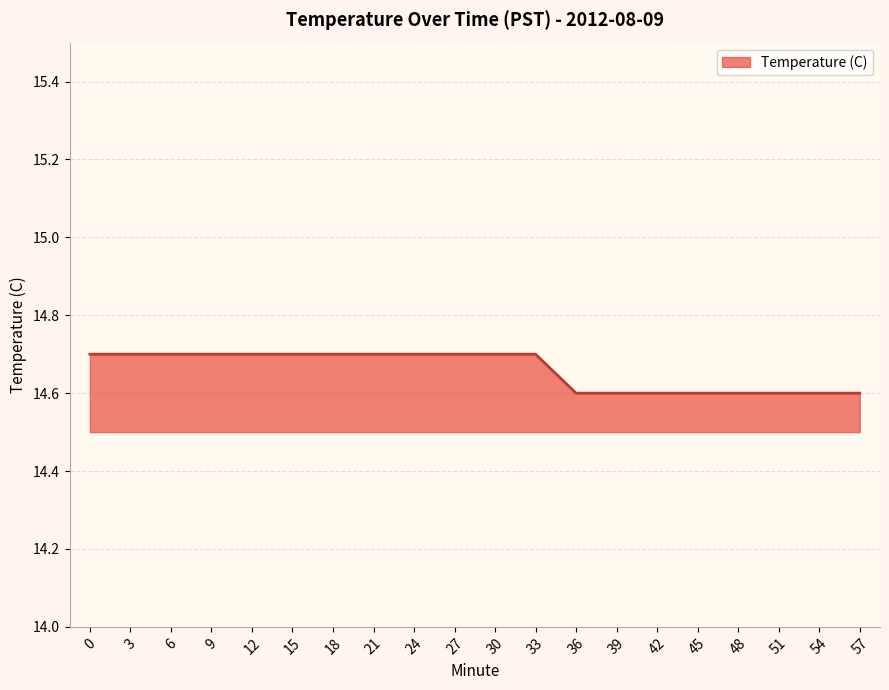

Reading left to right, list all the values displayed in this chart.

0=14.7	3=14.7	6=14.7	9=14.7	12=14.7	15=14.7	18=14.7	21=14.7	24=14.7	27=14.7	30=14.7	33=14.7	36=14.6	39=14.6	42=14.6	45=14.6	48=14.6	51=14.6	54=14.6	57=14.6